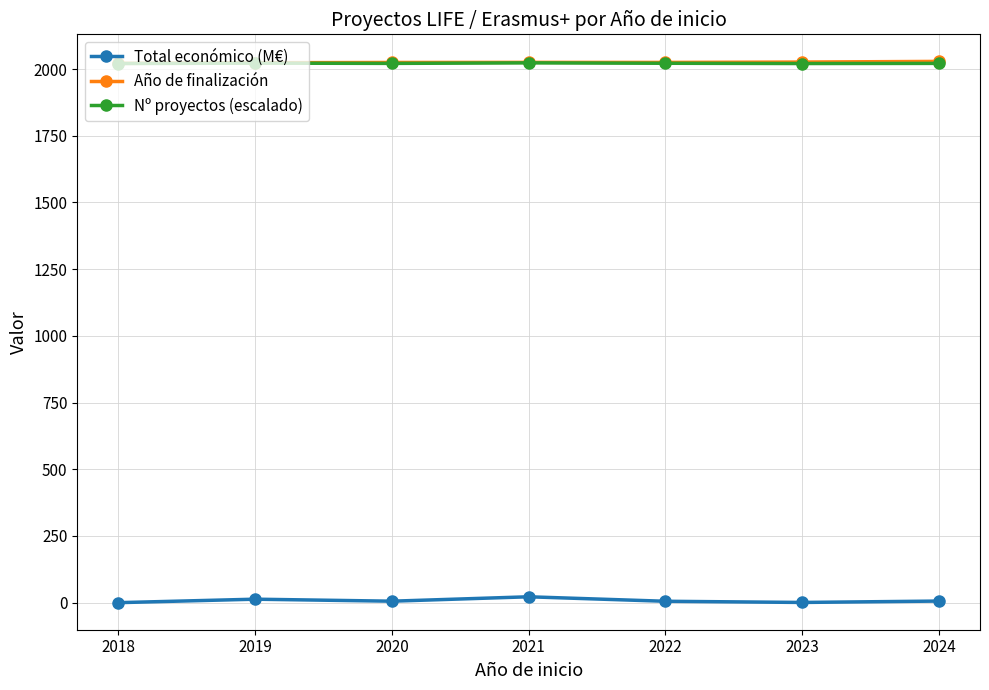

What is the difference between the Año de finalización values at 2024 and 2020?

4.0